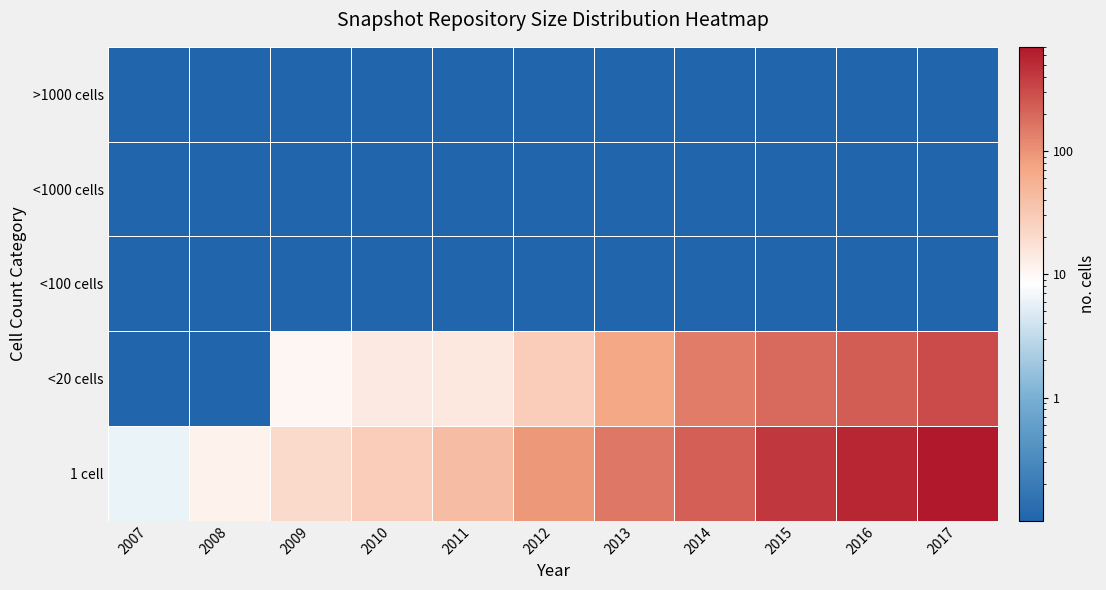

Reading left to right, transcribe all the data shown in this chart.

1 cell: 2007=6.0	2008=11.5	2009=21.2	2010=29.0	2011=41.3	2012=93.2	2013=157.2	2014=225.0	2015=422.8	2016=568.6	2017=701.0
<20 cells: 2007=0.1	2008=0.1	2009=10.5	2010=14.3	2011=15.0	2012=28.6	2013=71.0	2014=143.5	2015=188.8	2016=231.8	2017=316.0
<100 cells: 2007=0.1	2008=0.1	2009=0.1	2010=0.1	2011=0.1	2012=0.1	2013=0.1	2014=0.1	2015=0.1	2016=0.1	2017=0.1
<1000 cells: 2007=0.1	2008=0.1	2009=0.1	2010=0.1	2011=0.1	2012=0.1	2013=0.1	2014=0.1	2015=0.1	2016=0.1	2017=0.1
>1000 cells: 2007=0.1	2008=0.1	2009=0.1	2010=0.1	2011=0.1	2012=0.1	2013=0.1	2014=0.1	2015=0.1	2016=0.1	2017=0.1